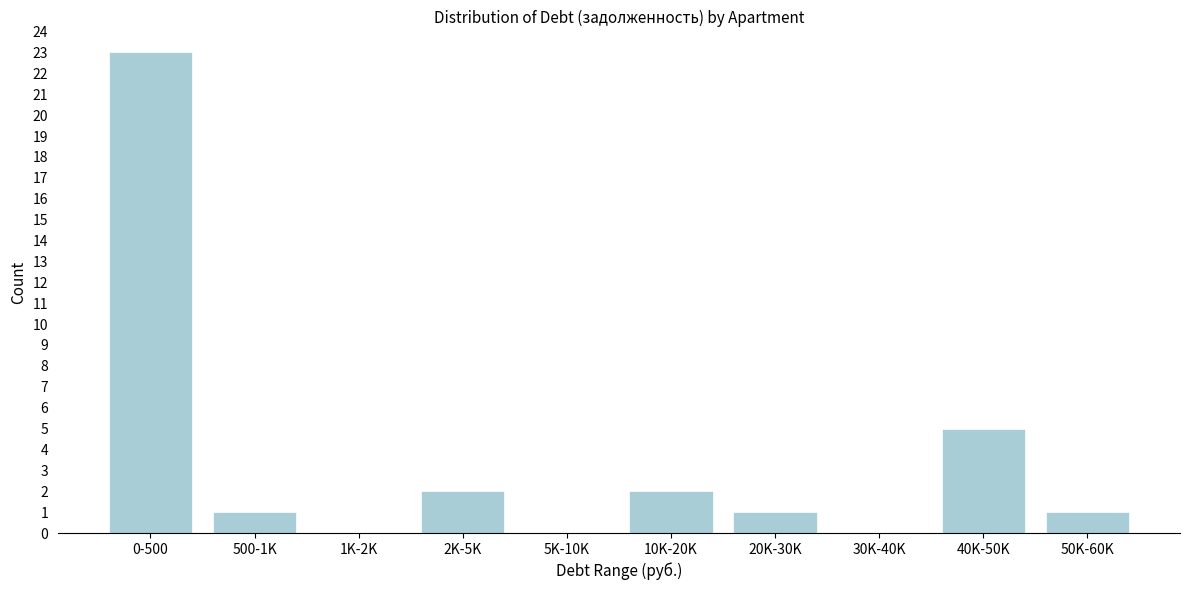

Reading left to right, extract all data points from this chart.

0-500=23	500-1K=1	1K-2K=0	2K-5K=2	5K-10K=0	10K-20K=2	20K-30K=1	30K-40K=0	40K-50K=5	50K-60K=1